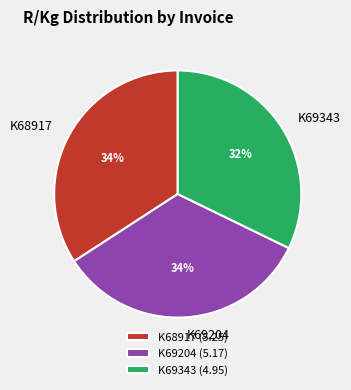

Which slice is the smallest?

K69343